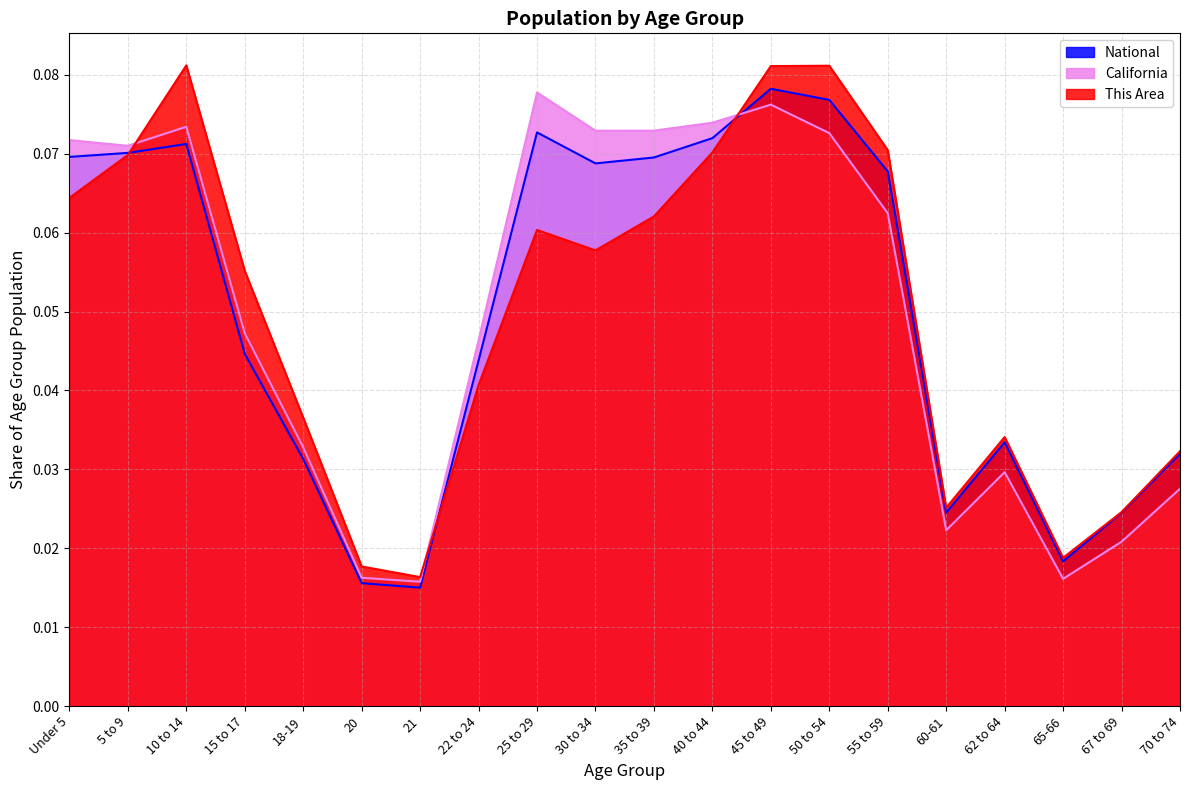

What is the sum of all National values?

1.0